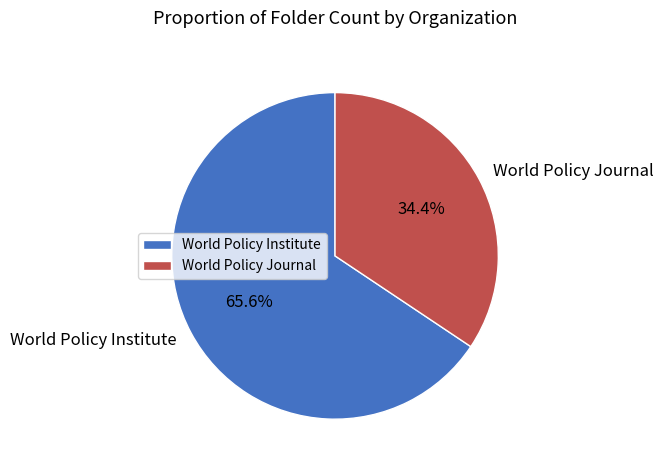

What is the majority slice?

World Policy Institute